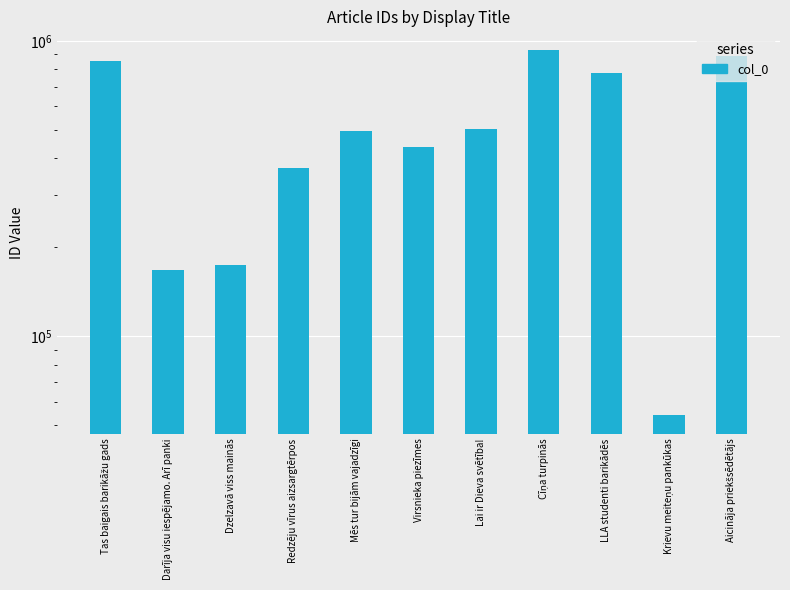

What is the sum of all values?

5651568